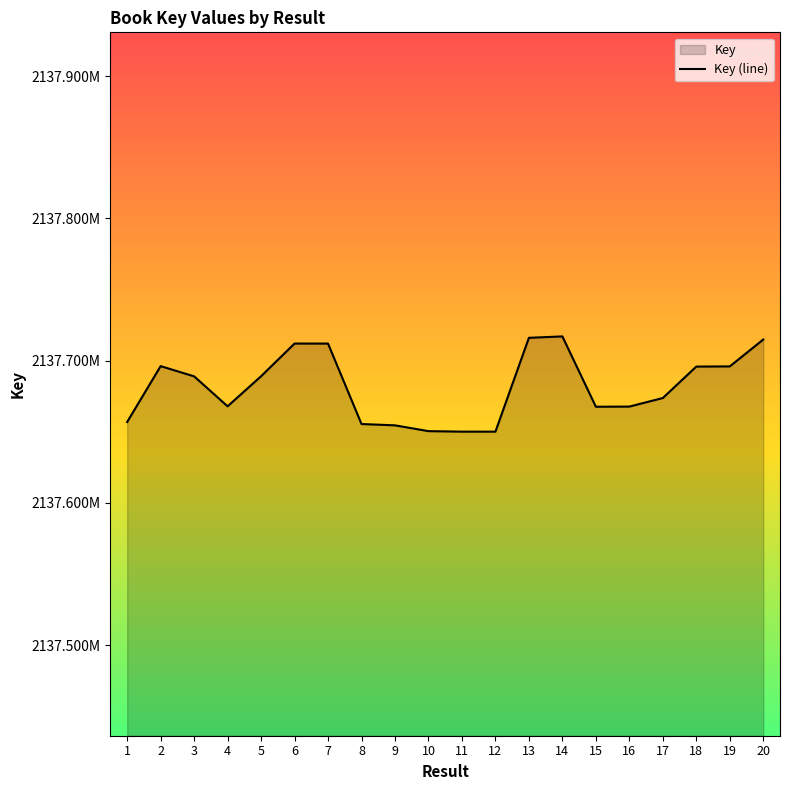

Reading left to right, what are all the values shown in this chart?

1=2137656833	2=2137696109	3=2137688928	4=2137667863	5=2137688996	6=2137711978	7=2137711965	8=2137655407	9=2137654477	10=2137650408	11=2137650054	12=2137650041	13=2137716016	14=2137716998	15=2137667565	16=2137667663	17=2137673688	18=2137695789	19=2137695913	20=2137714825